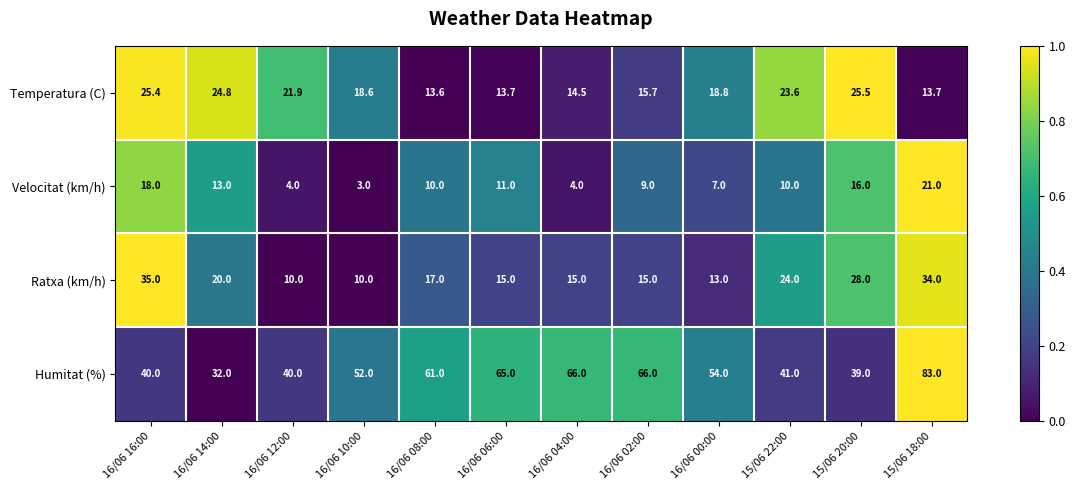

Rank the series at 16/06 14:00 from highest to lowest value.

Humitat (%), Temperatura (C), Ratxa (km/h), Velocitat (km/h)